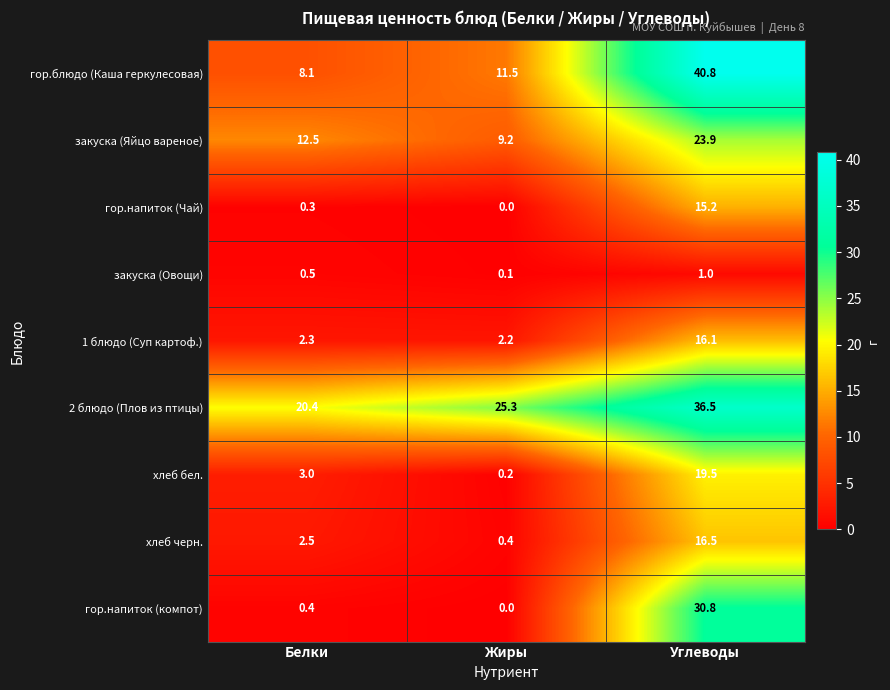

How many data points does each series have?

3